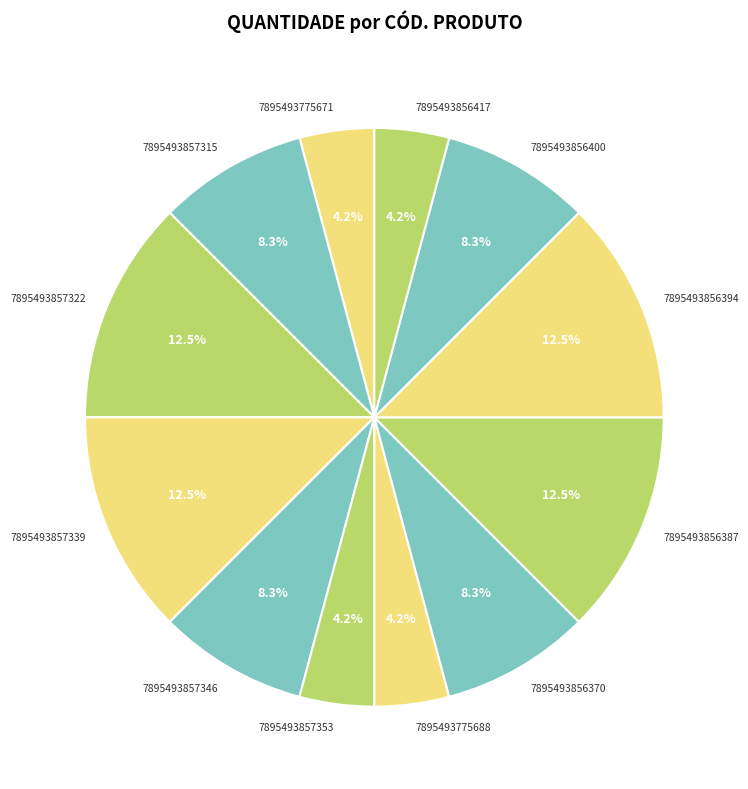

Is it true that 7895493857346 is 2% of the pie?

False